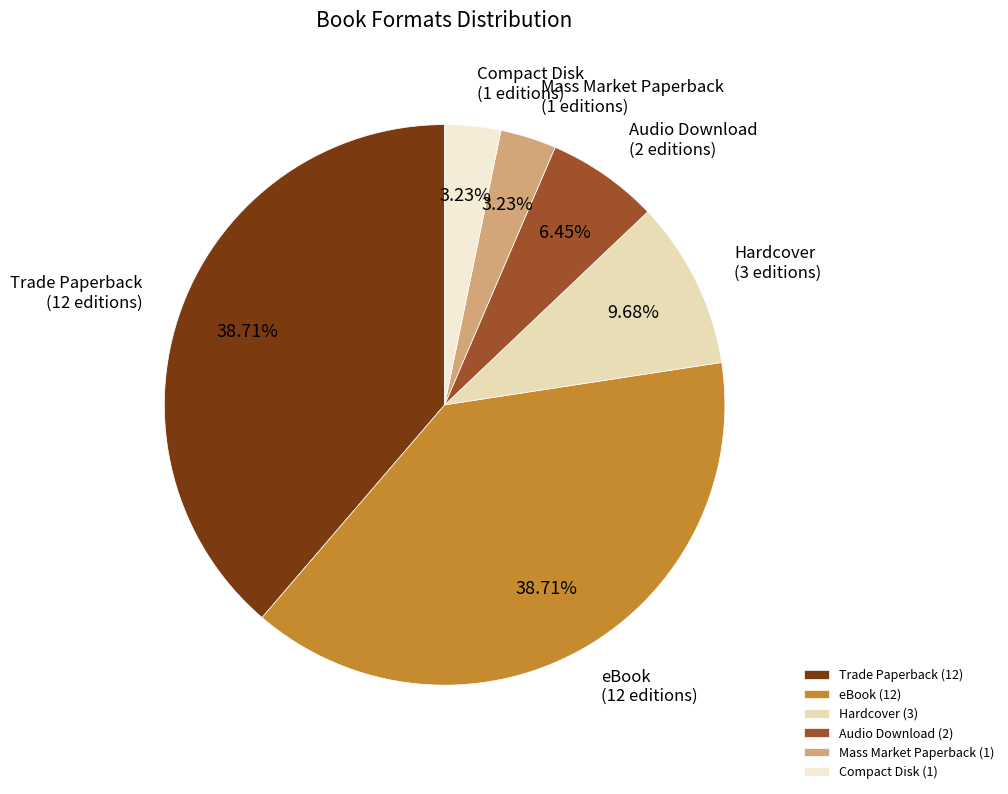

How many segments does this pie chart have?

6